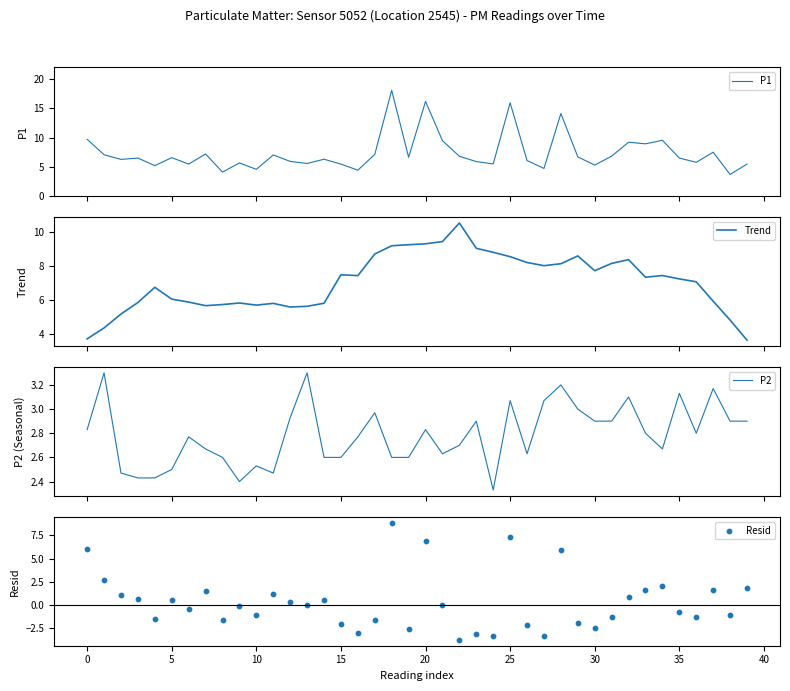

At how many categories does at least one series exceed 17?

1